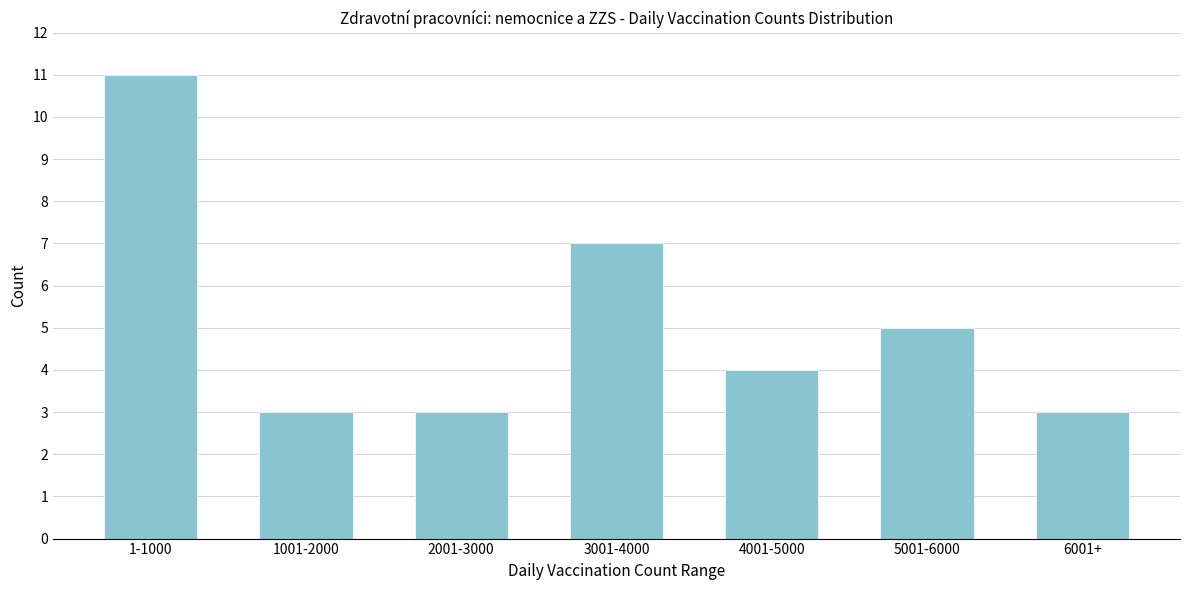

Reading left to right, transcribe all the data shown in this chart.

11	3	3	7	4	5	3